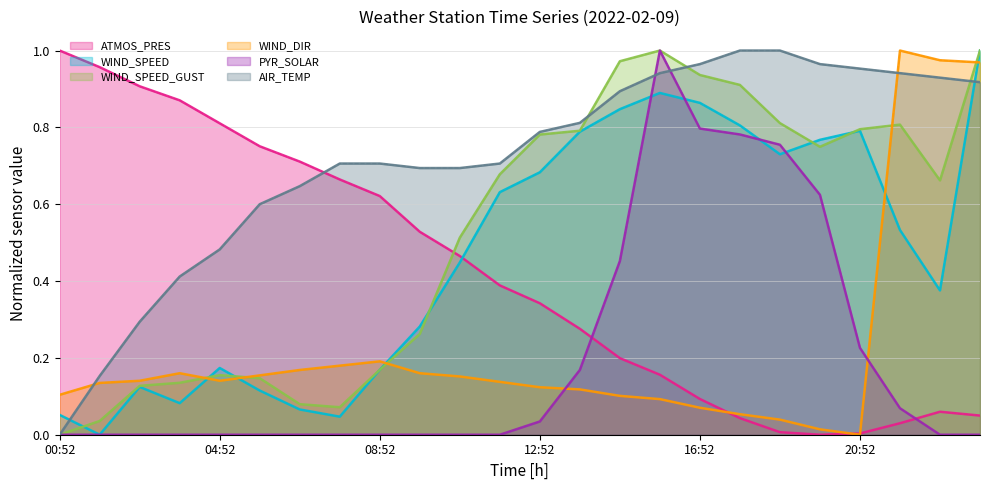

Between which two adjacent categories do AIR_TEMP and WIND_SPEED first intersect?

00:52 and 01:52